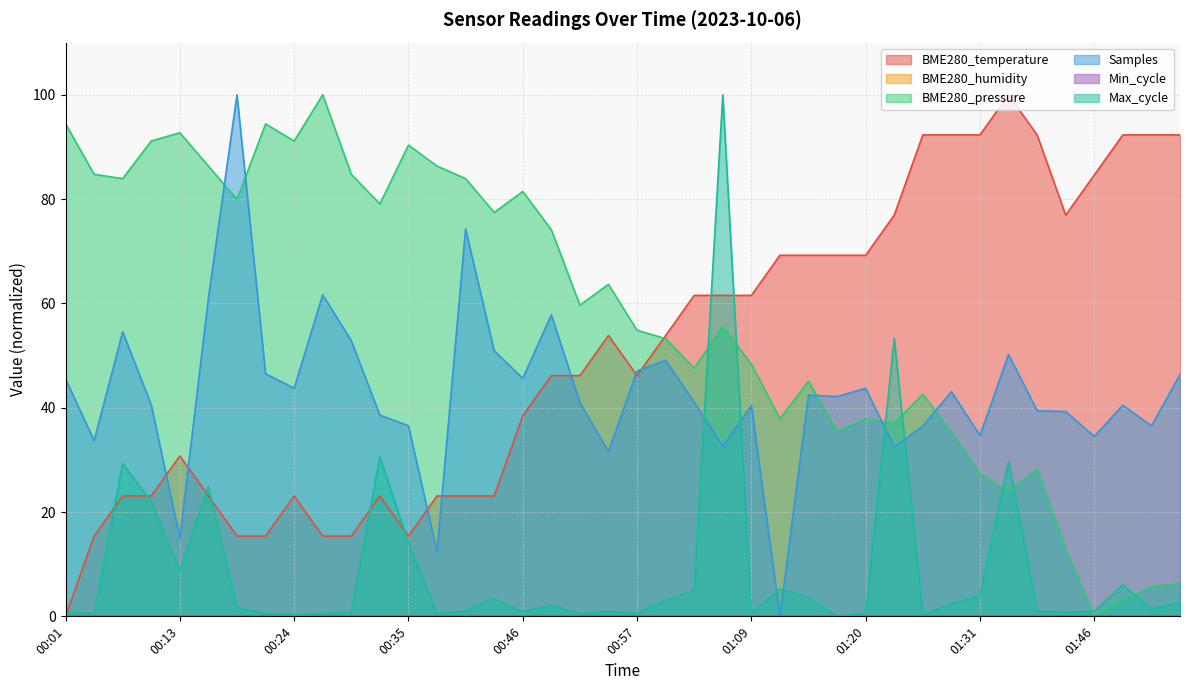

What is the sum of all values?

2038.5